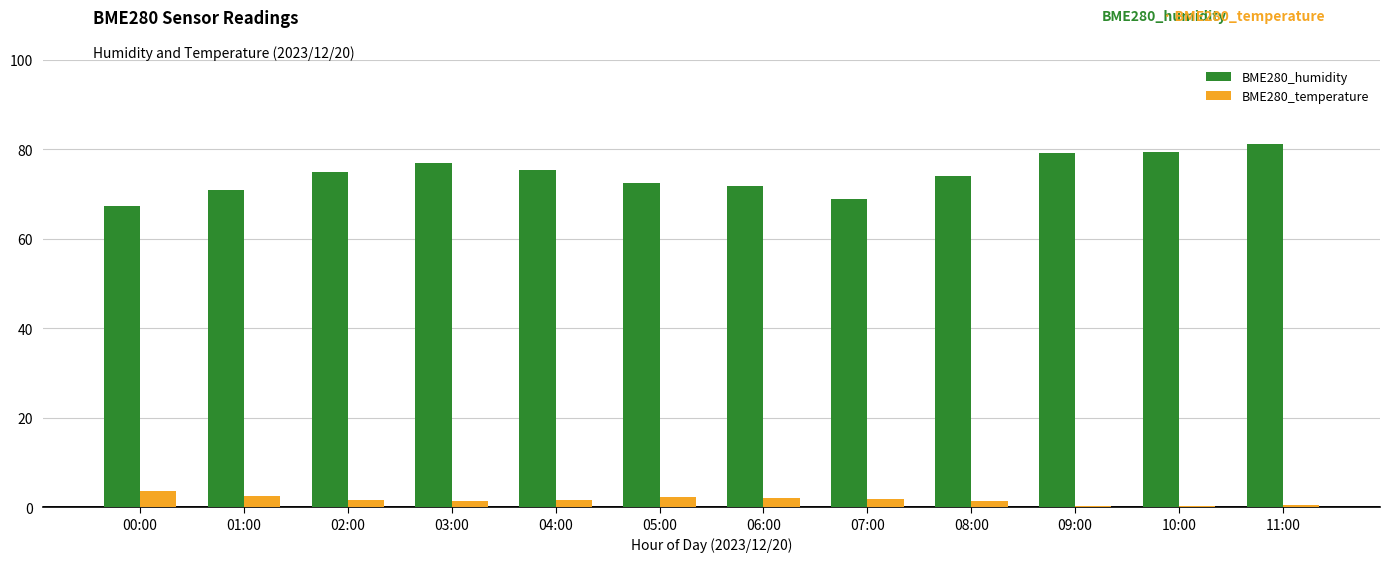

The BME280_temperature series shows 1.8 at 07:00. True or false?

True